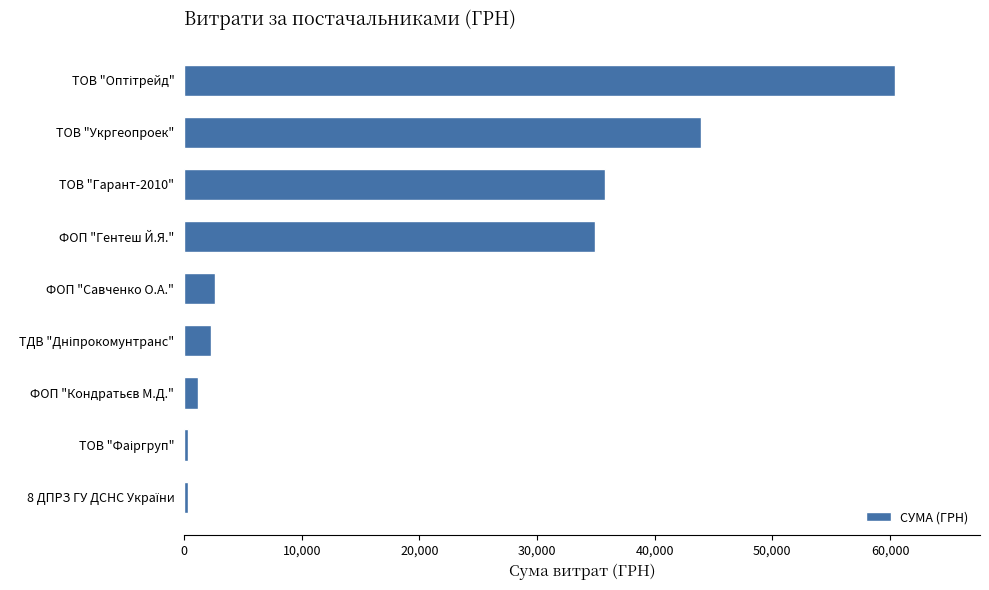

What is the difference between the maximum and second lowest values?

60028.4